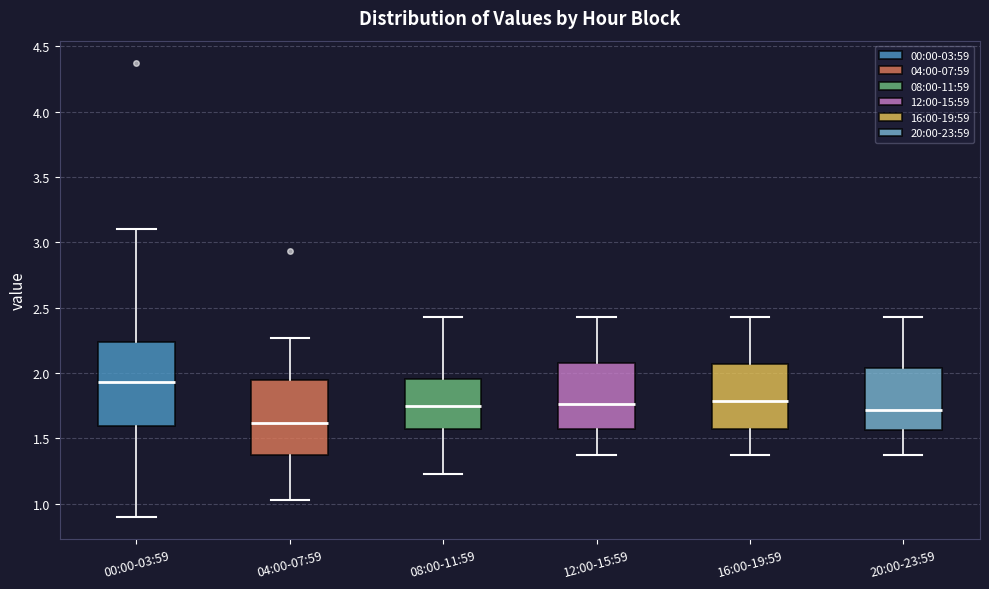

Where does the median line of the box for 20:00-23:59 sit on the y-axis? The values are not printed on the chart, so give them approximately, as read against the axis.

1.70